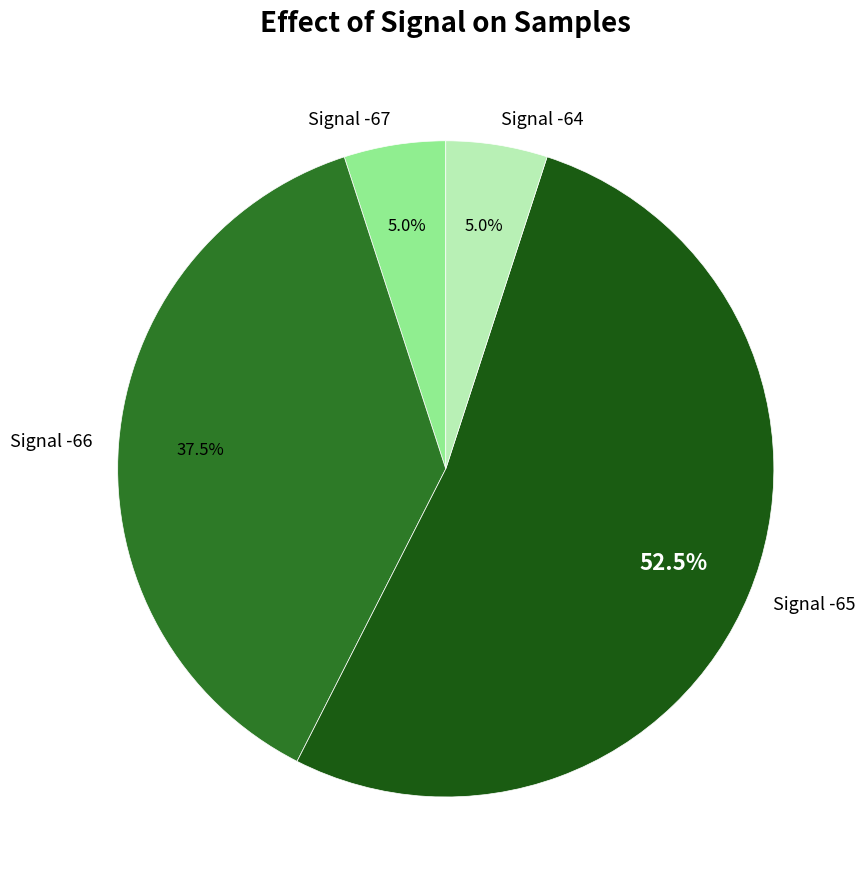

Is there any slice that represents more than half of the pie?

Yes